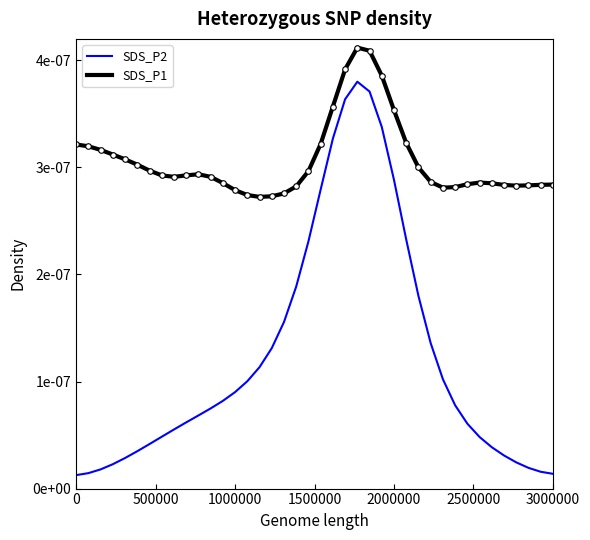

True or false: SDS_P1 and SDS_P2 intersect in this chart.

False